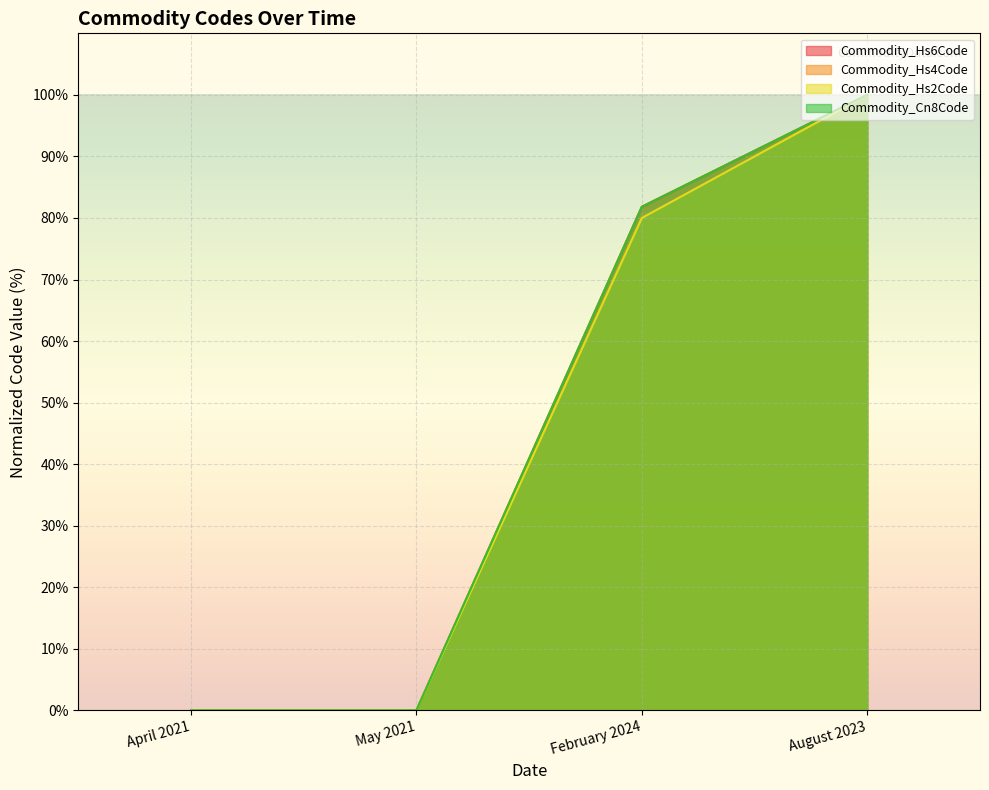

Reading left to right, extract all data points from this chart.

Commodity_Hs6Code: April 2021=0.0	May 2021=0.0	February 2024=81.8	August 2023=100.0
Commodity_Hs4Code: April 2021=0.0	May 2021=0.0	February 2024=81.8	August 2023=100.0
Commodity_Hs2Code: April 2021=0.0	May 2021=0.0	February 2024=80.0	August 2023=100.0
Commodity_Cn8Code: April 2021=0.0	May 2021=0.0	February 2024=81.8	August 2023=100.0